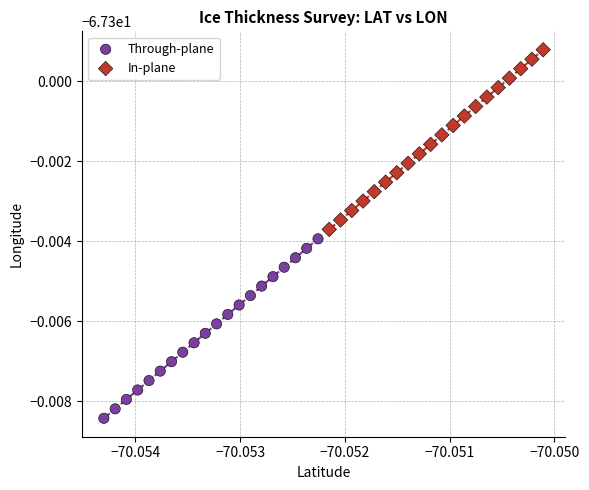

Which series has the largest Y range (max minus min)?

In-plane